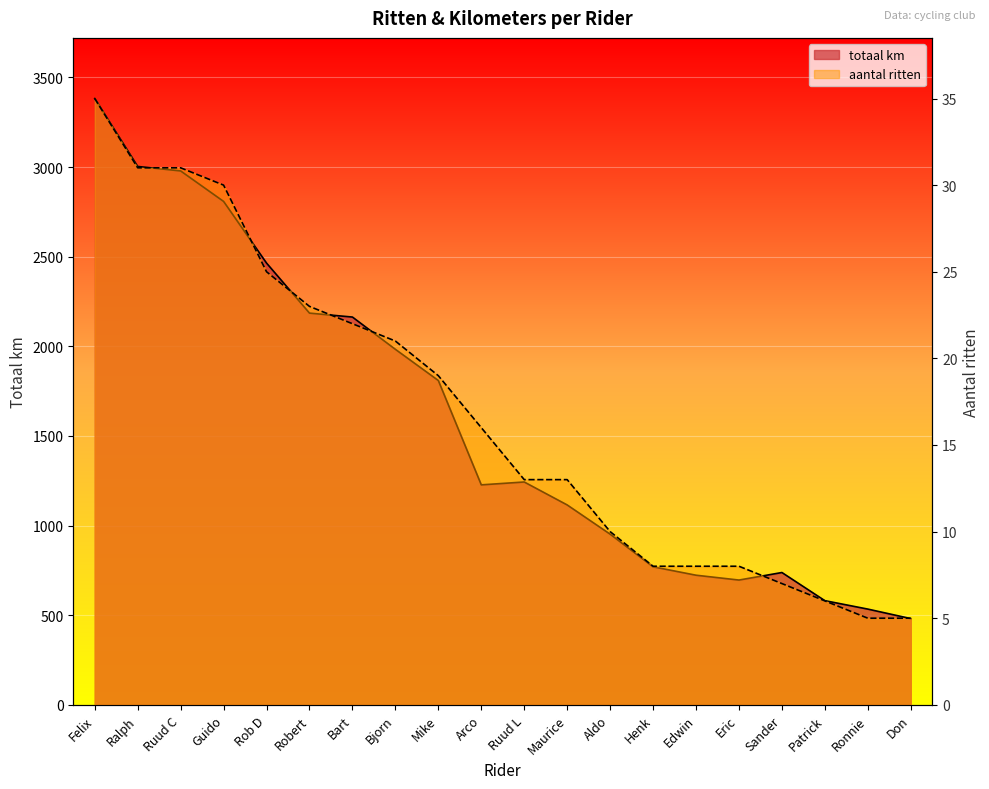

What are all the series names shown in the legend?

aantal ritten, totaal km